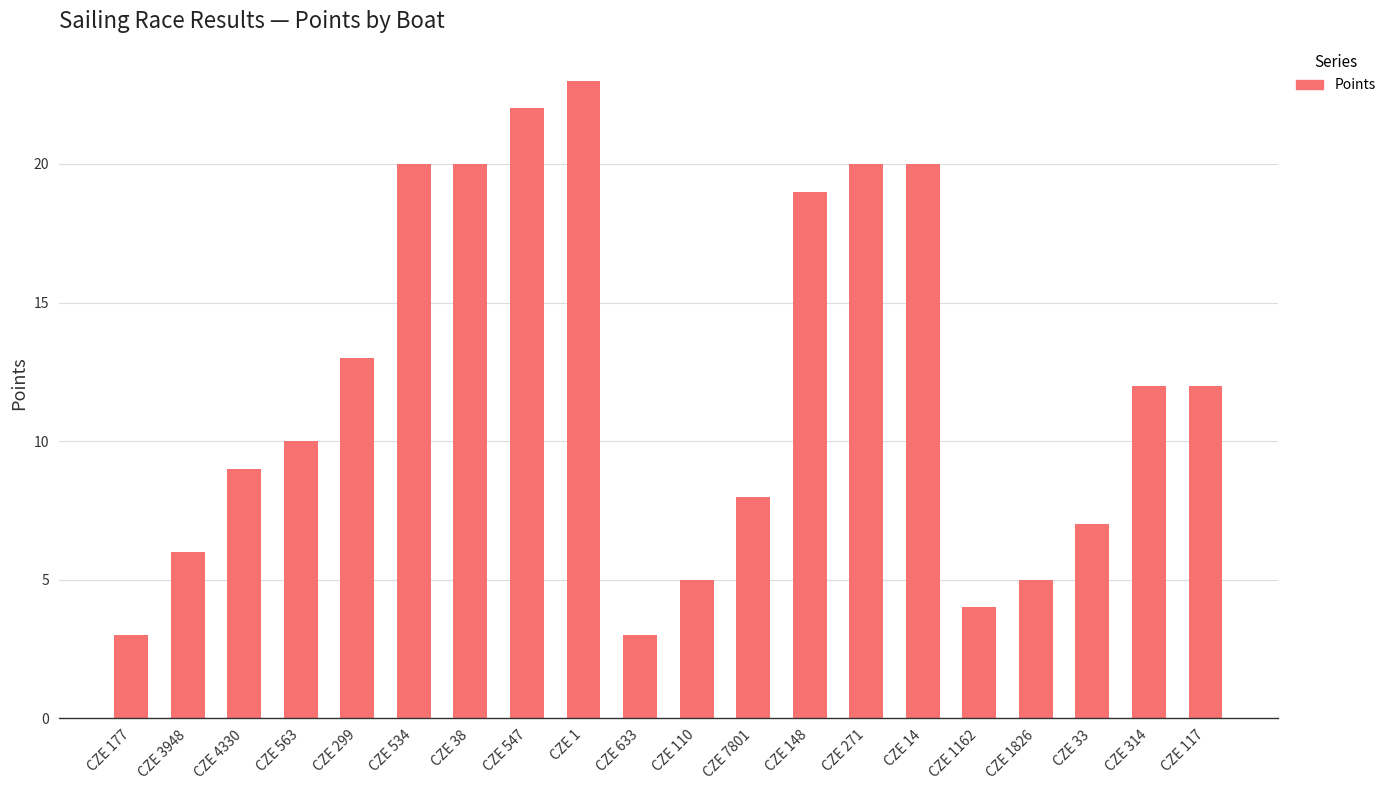

Is it true that the value at CZE 1162 is 6?

False